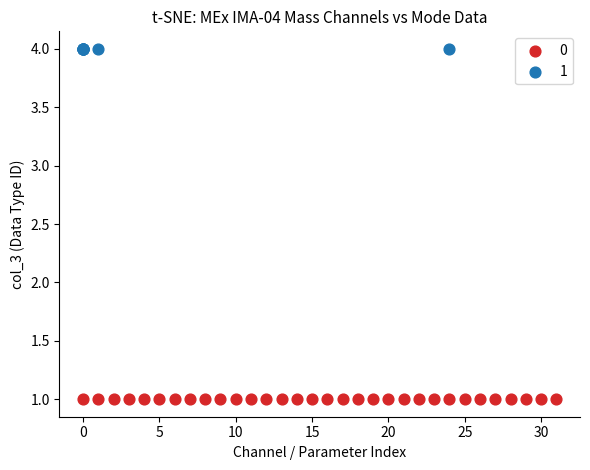

What are all the series names shown in the legend?

0, 1